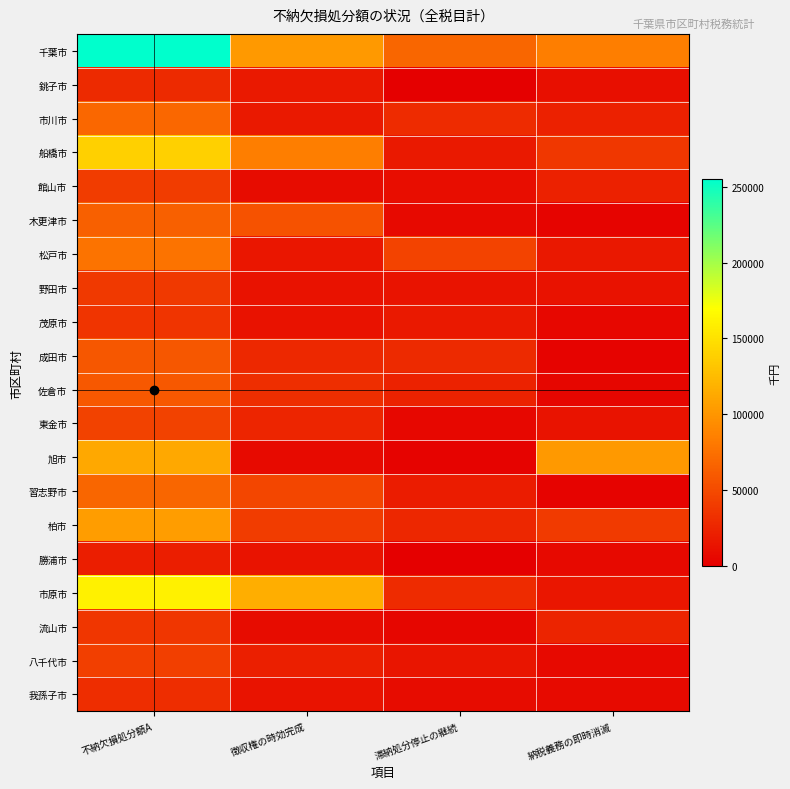

What is the total value across all series at 納税義務の即時消滅?

438818